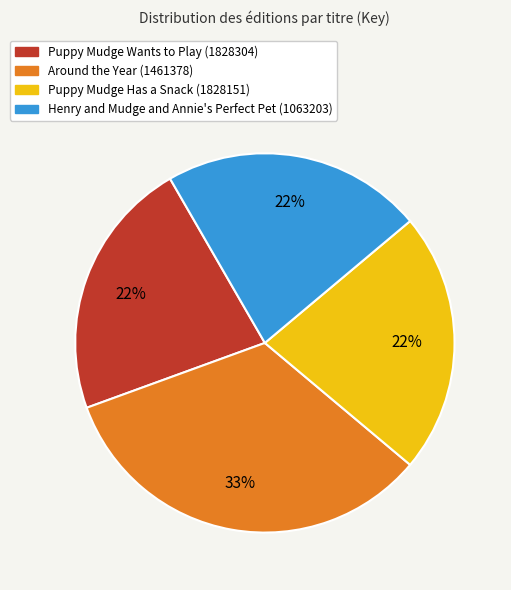

What is the largest slice in the pie chart?

Around the Year (1461378)